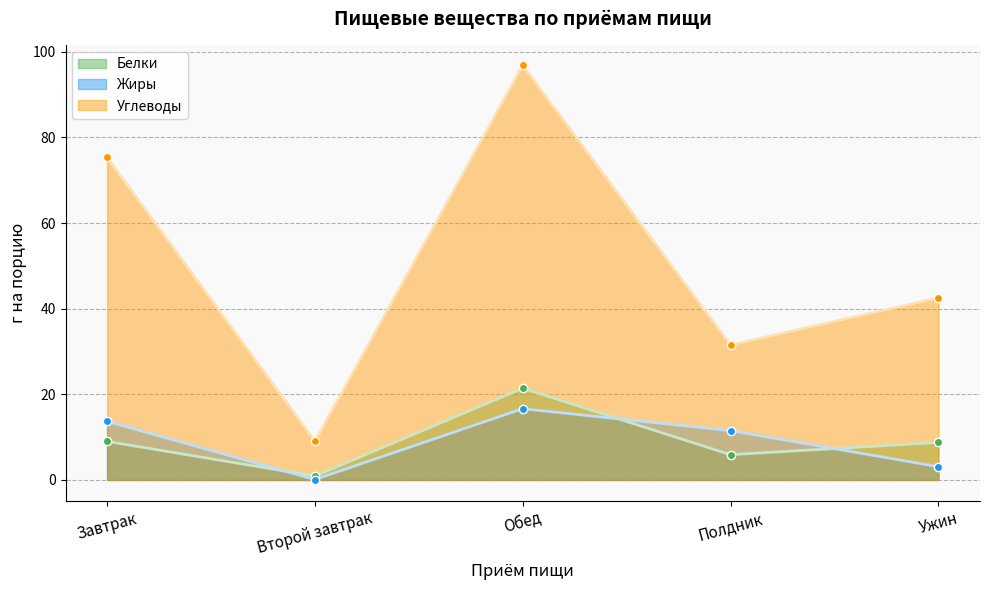

Rank the series by their maximum value, from highest to lowest.

Углеводы, Белки, Жиры